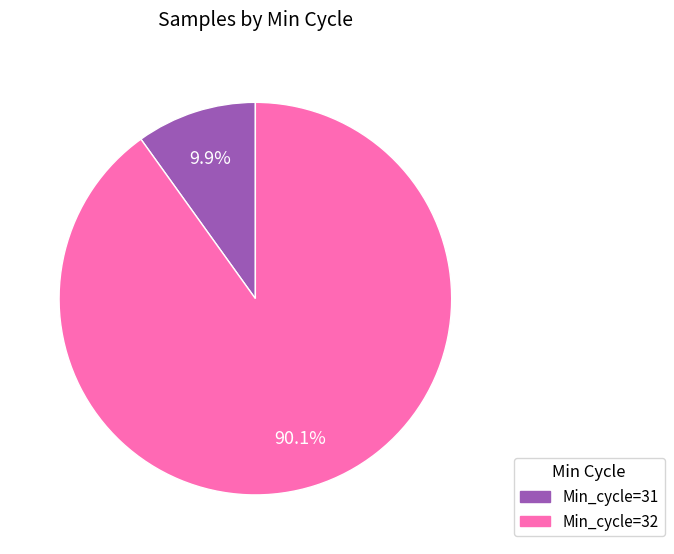

Is there any slice that represents more than half of the pie?

Yes